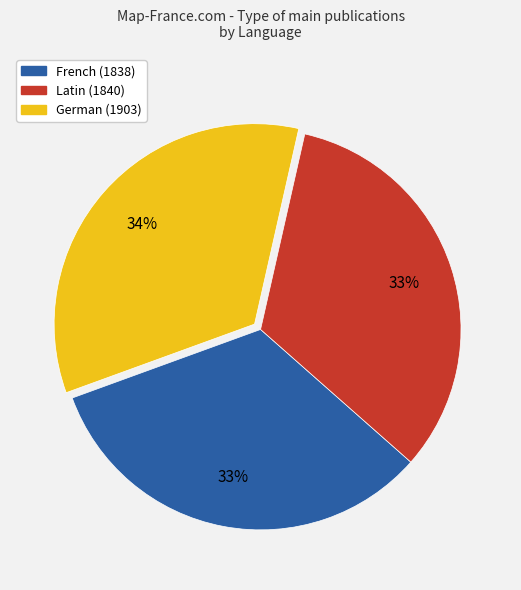

Which category has the biggest portion of the pie?

German (1903)